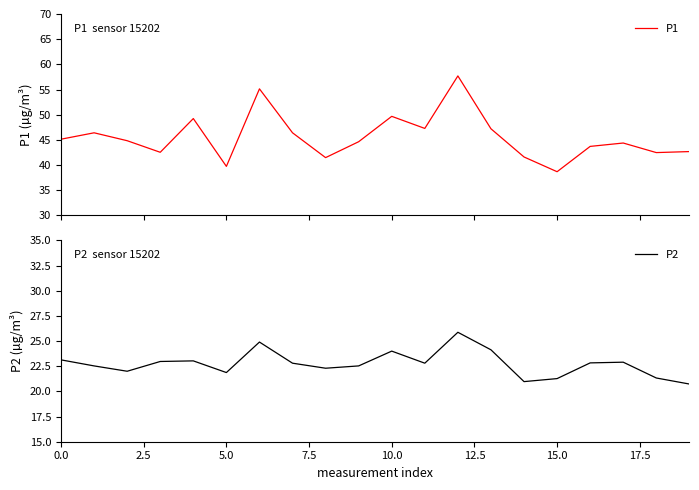

How many lines are shown in the chart?

2